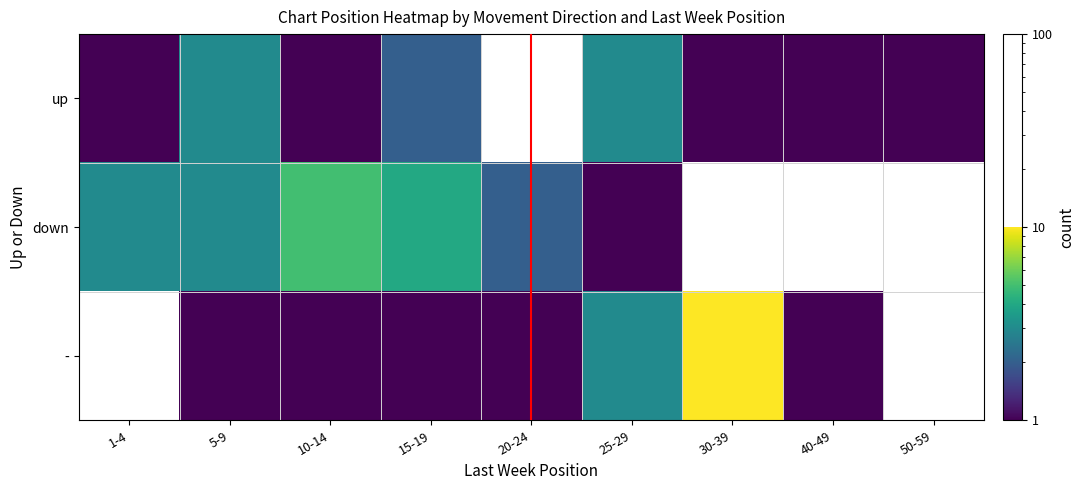

Rank the series at 15-19 from highest to lowest value.

down, up, -